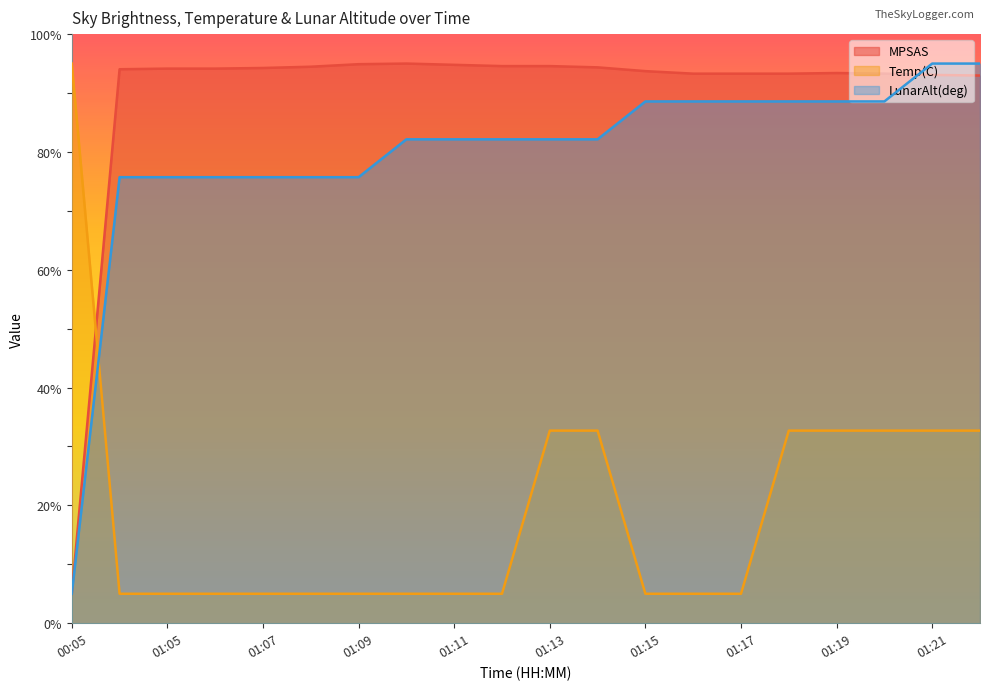

What is the difference between the maximum and minimum values in the MPSAS series?

90.0